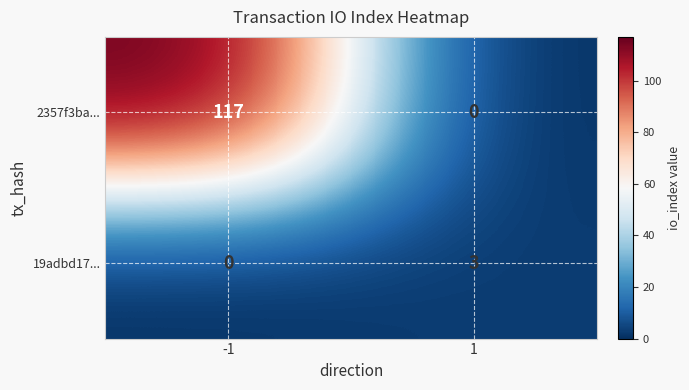

What is the spread (max minus min) of values at 1?

3